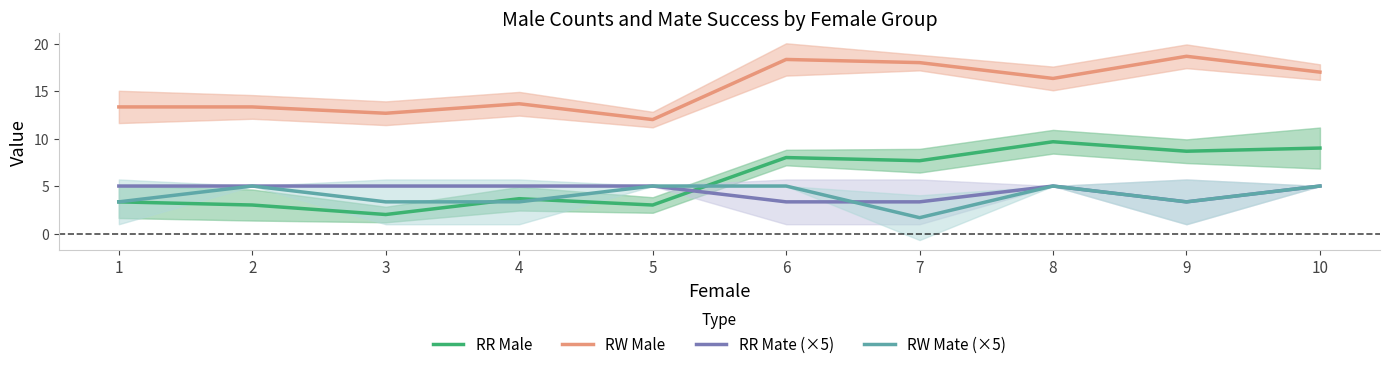

List the labels in order of RR Male value, smallest first.

3, 2, 5, 1, 4, 7, 6, 9, 10, 8